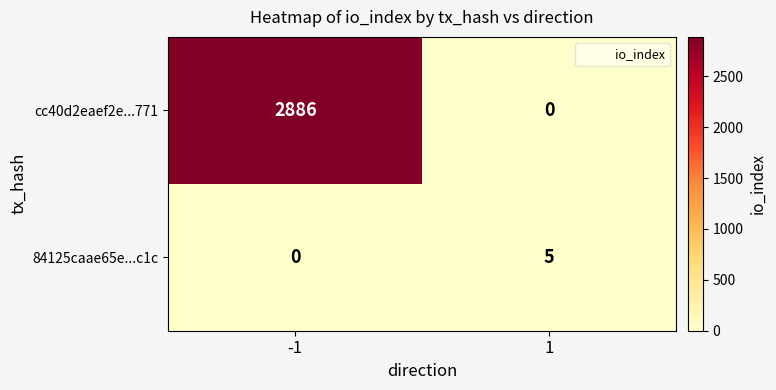

Between -1 and 1, which series saw the biggest shift?

cc40d2eaef2e...771